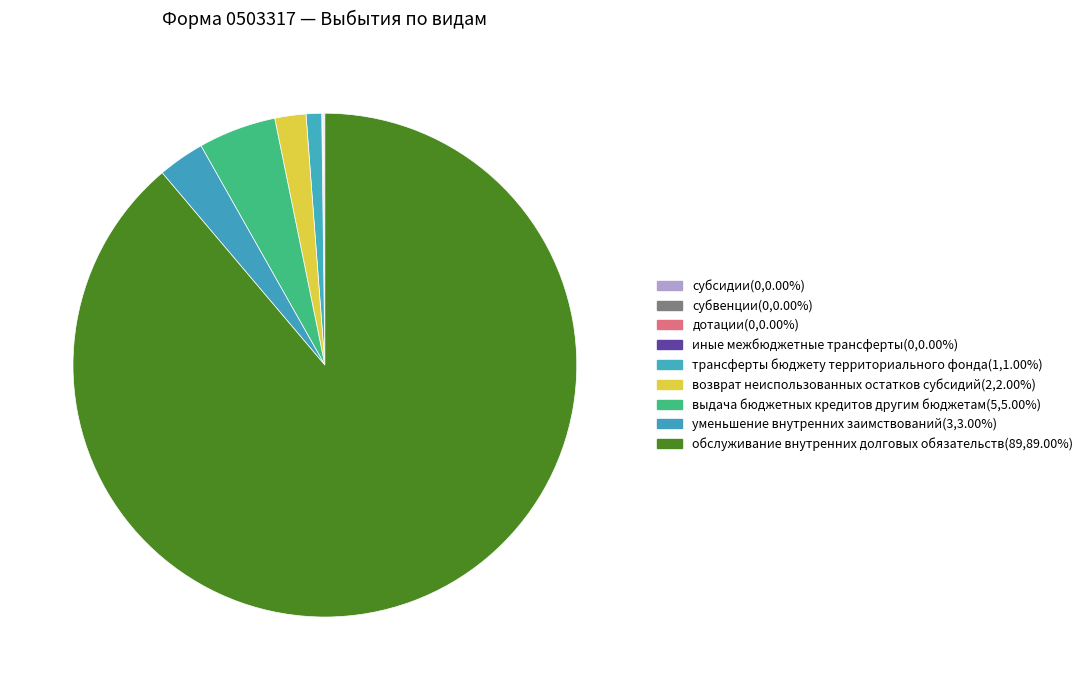

To the nearest percent, what percentage of the pie is выдача бюджетных кредитов другим бюджетам?

5%